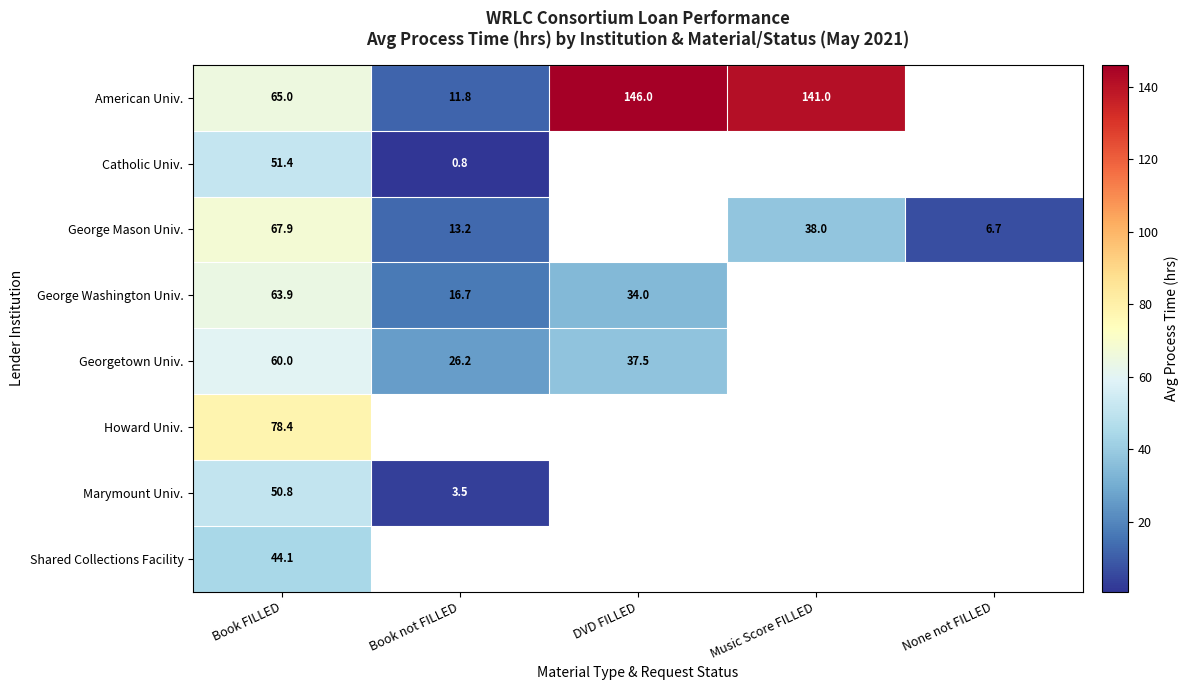

At Book FILLED, list the series in order from smallest to largest.

Shared Collections Facility, Marymount Univ., Catholic Univ., Georgetown Univ., George Washington Univ., American Univ., George Mason Univ., Howard Univ.